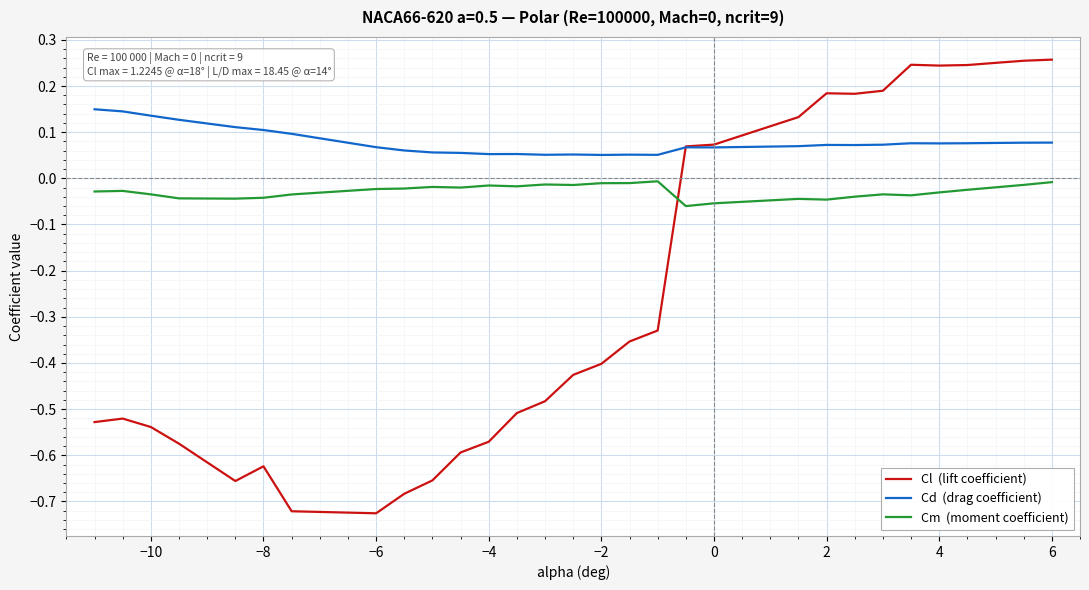

Does the chart display data point markers on the line(s)?

No